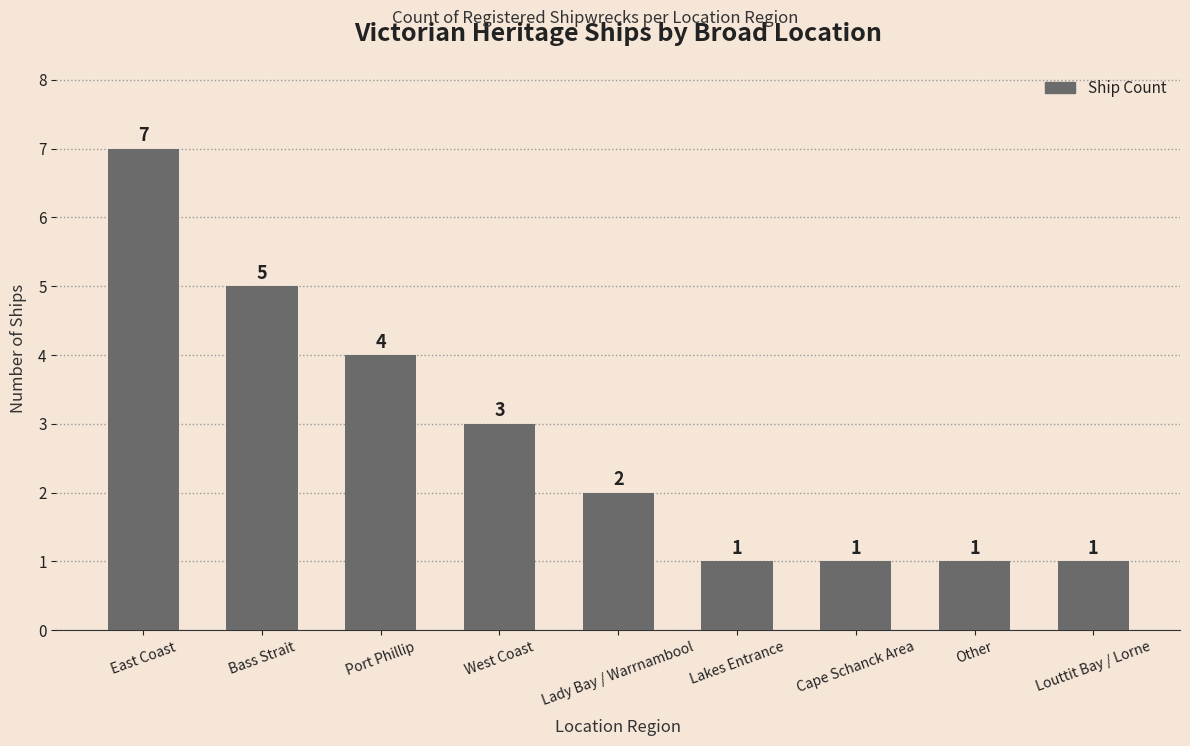

What is the label of the 9th bar from the left?

Louttit Bay / Lorne